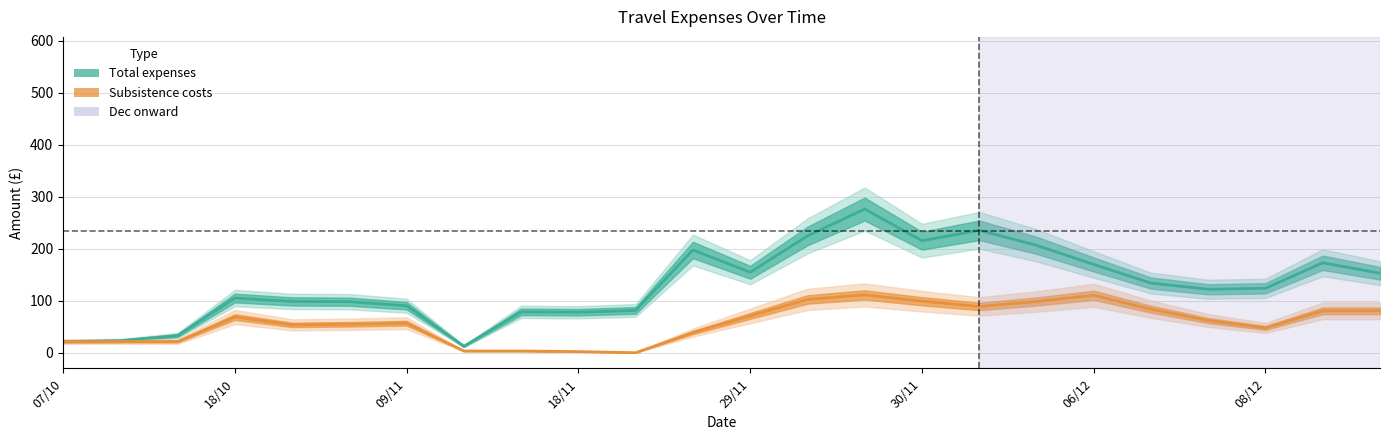

How many lines are shown in the chart?

2